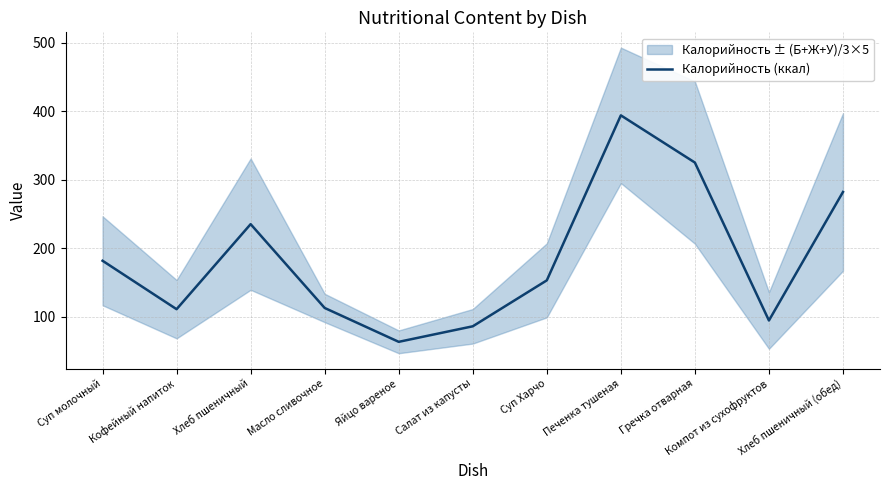

Where is the data nearest to the value 228?

Хлеб пшеничный